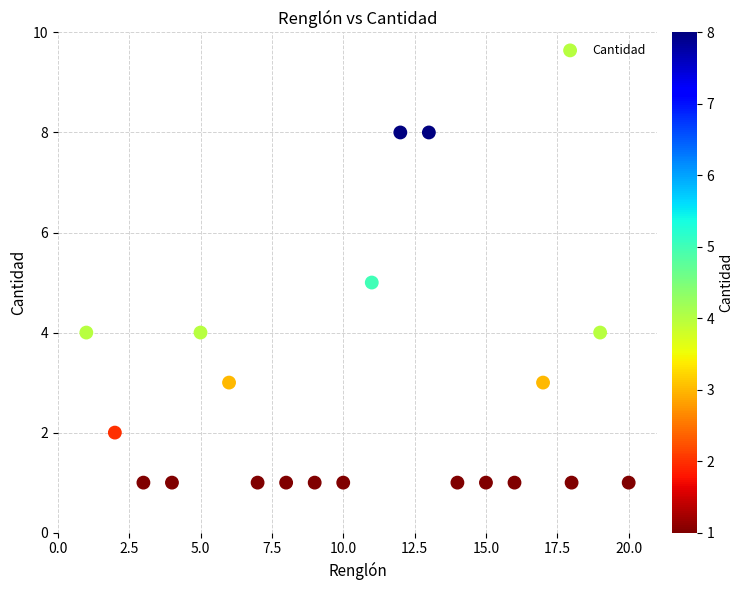

What is the range of X values (max minus min)?

19